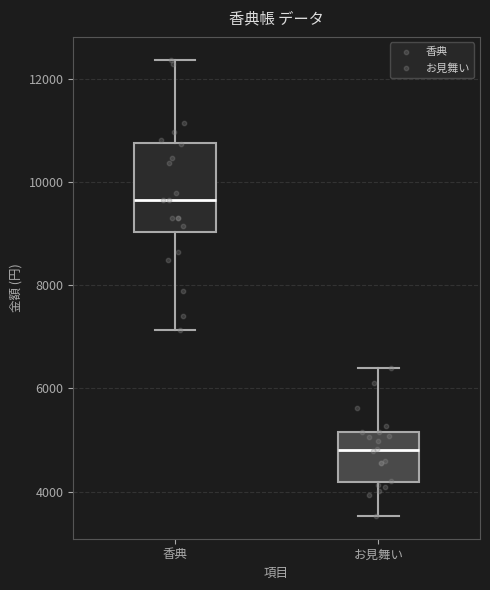

Reading left to right, read every box against the y-axis: the position of its median line, the range the box covers, and the ends of its whiskers. The values are not printed on the chart, so give them approximately, as read against the axis.

香典: median 9600, box 9000 to 10800, whiskers 7200 to 12400
お見舞い: median 4800, box 4200 to 5200, whiskers 3600 to 6400